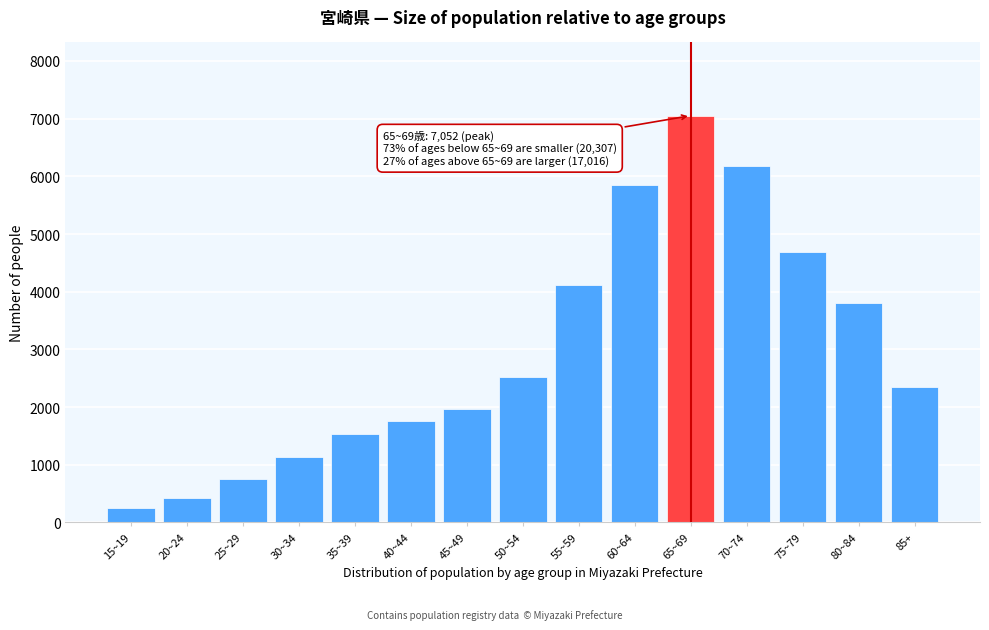

Reading left to right, list all the values displayed in this chart.

251	425	757	1141	1525	1754	1969	2517	4117	5851	7052	6172	4690	3809	2345